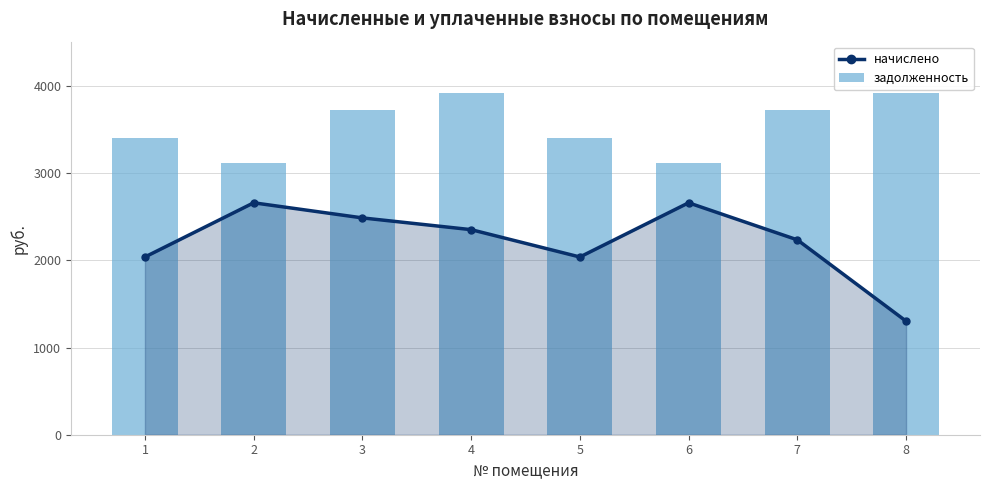

Does the chart contain any negative values?

No